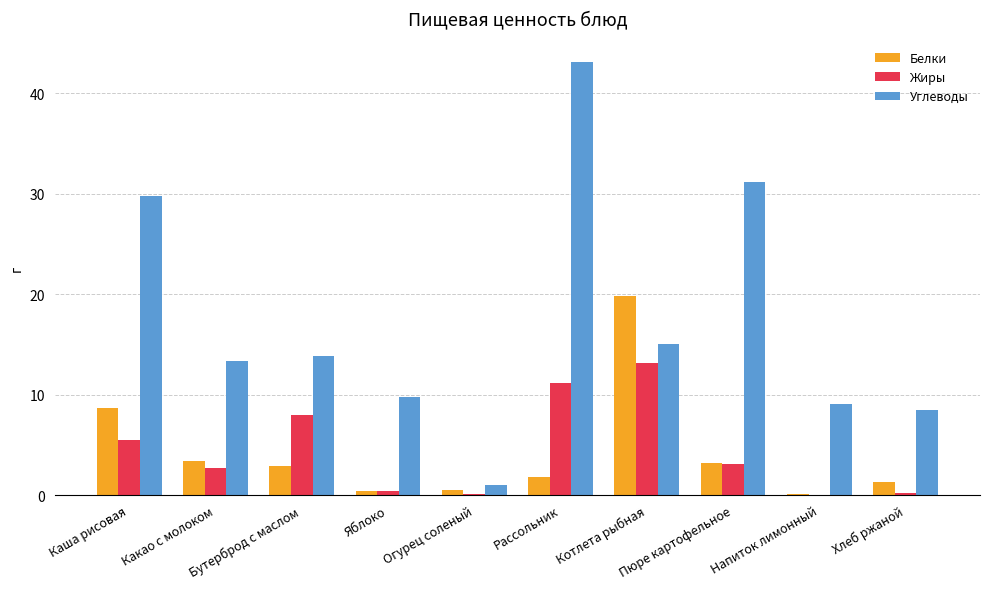

Which series changed the most between Пюре картофельное and Напиток лимонный?

Углеводы